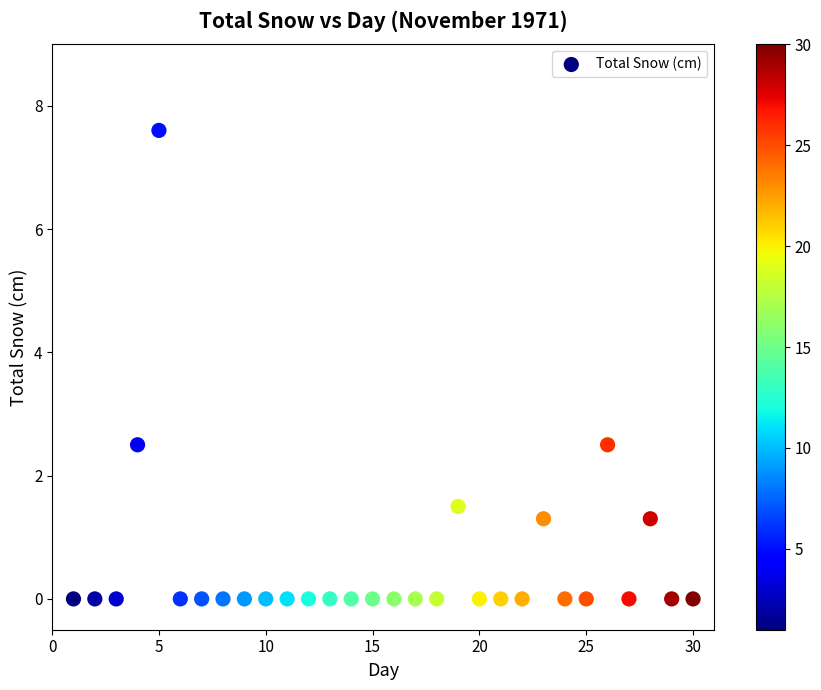

What is the range of Y values (max minus min)?

7.6